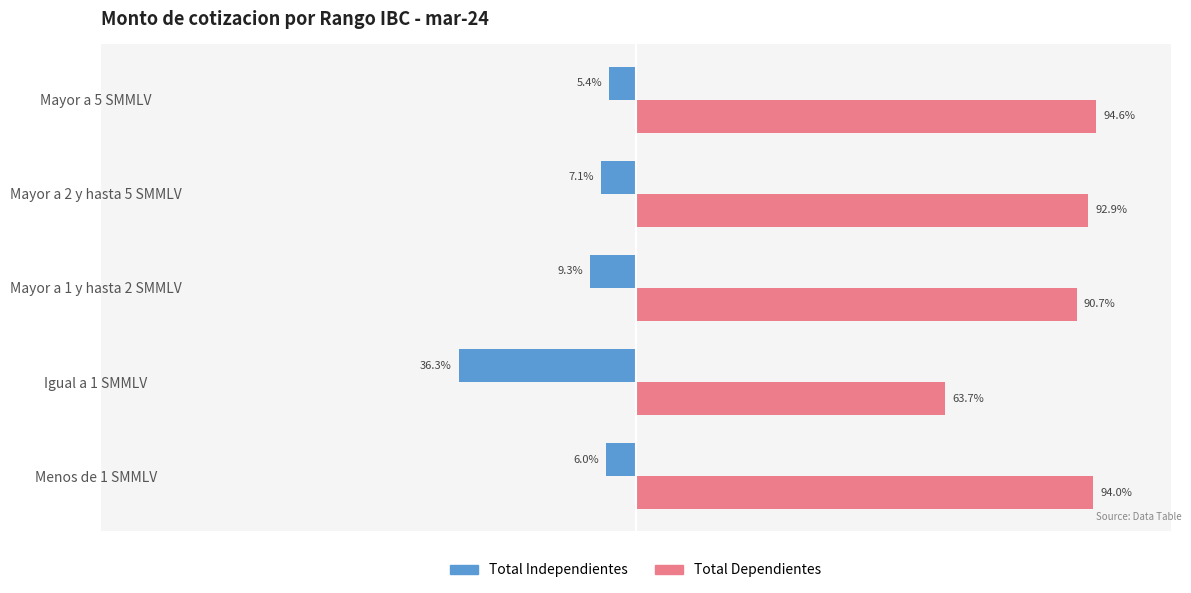

Which category has the highest value across all series?

Mayor a 5 SMMLV